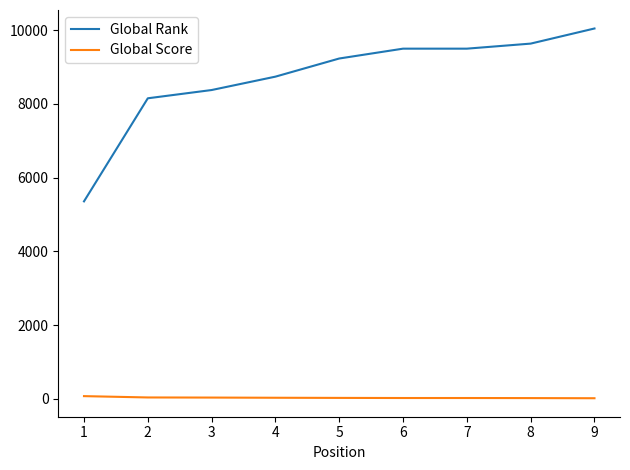

At 3, list the series in order from largest to smallest.

Global Rank, Global Score